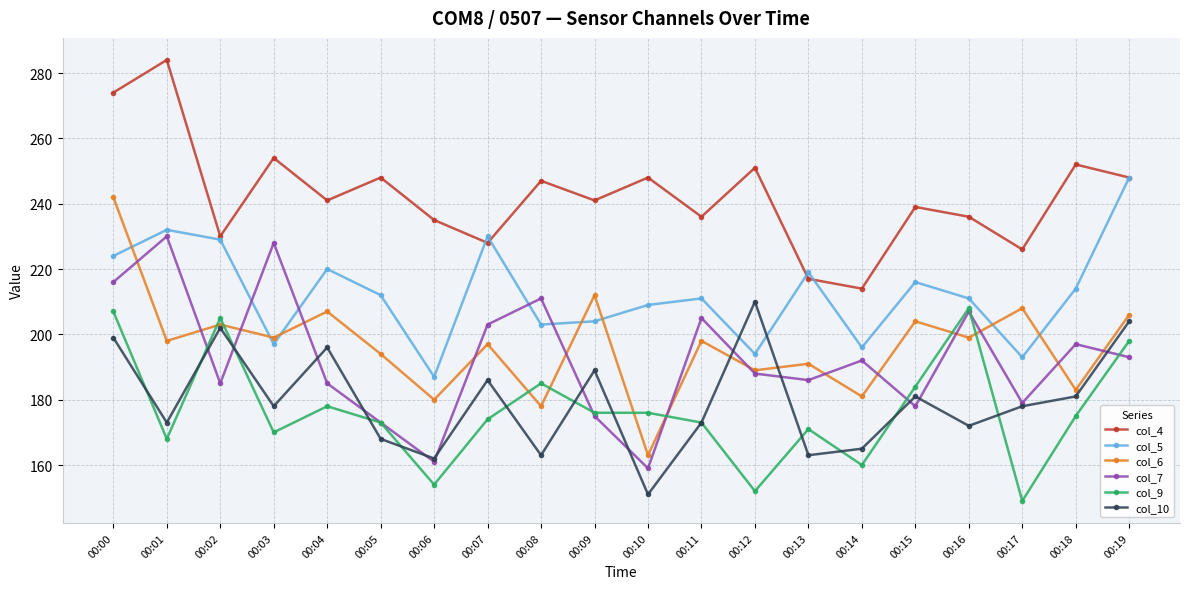

Where is the first local maximum for col_10?

00:02